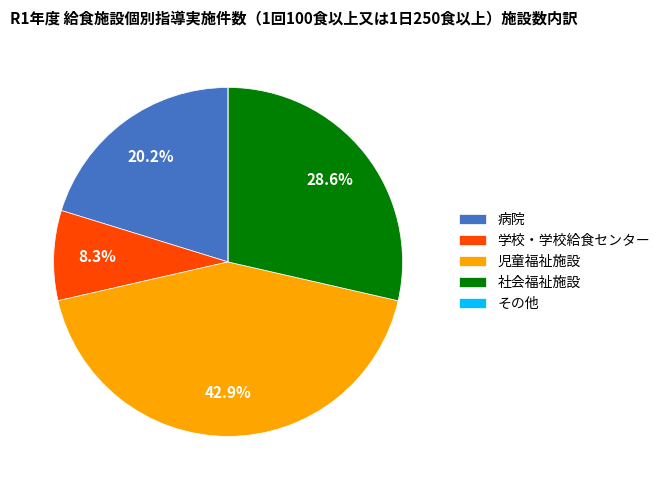

To the nearest percent, what percentage of the pie is 社会福祉施設?

29%